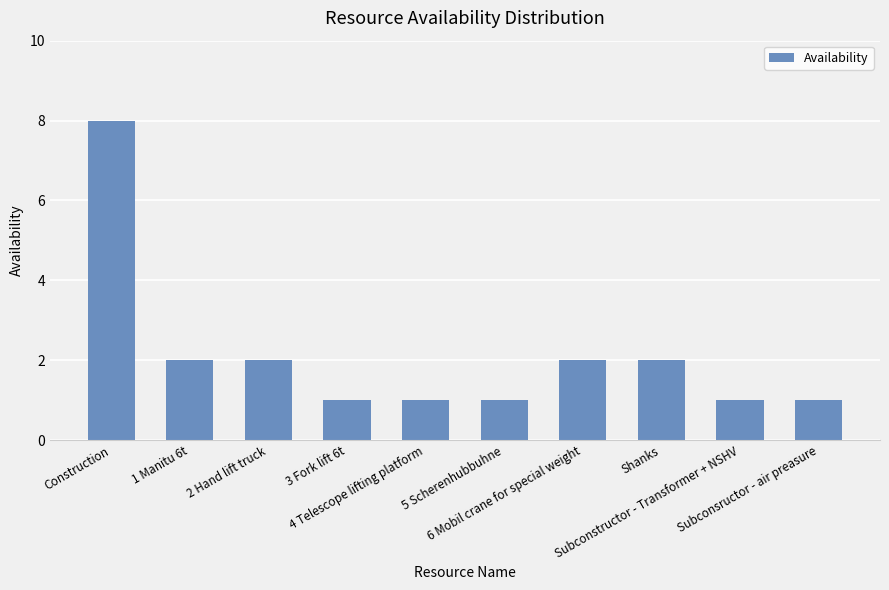

Which category has the highest value across all series?

Construction